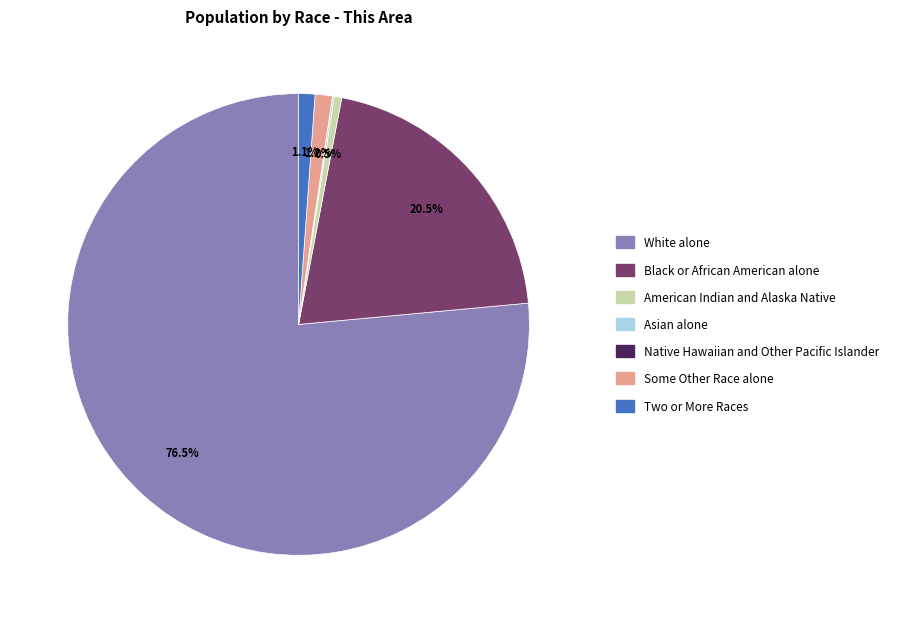

What is the majority slice?

White alone